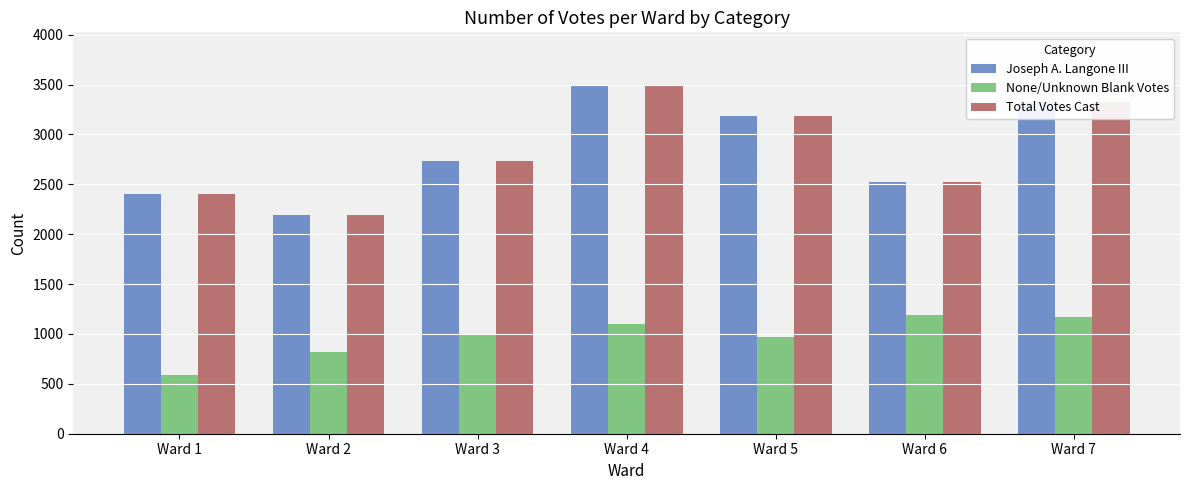

Which label corresponds to the smallest value in the chart?

Ward 1